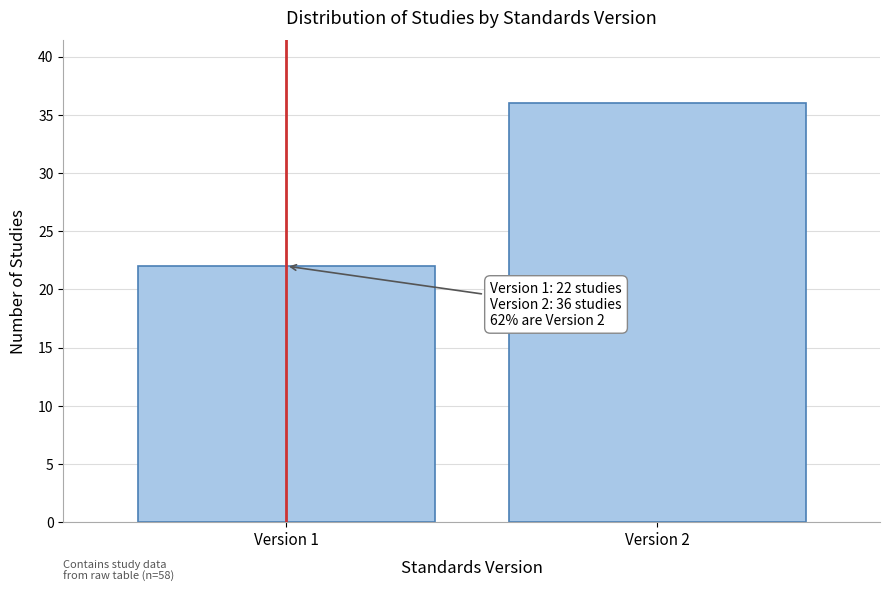

Reading left to right, transcribe all the data shown in this chart.

Version 1=22	Version 2=36